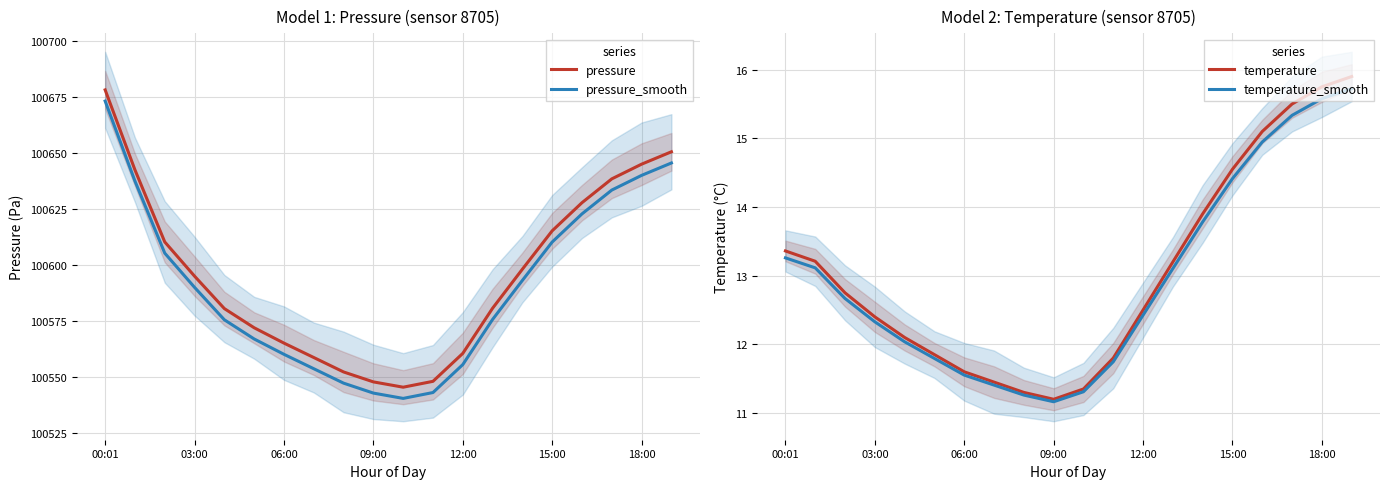

True or false: pressure has a value of 100558.9 at 7.

True